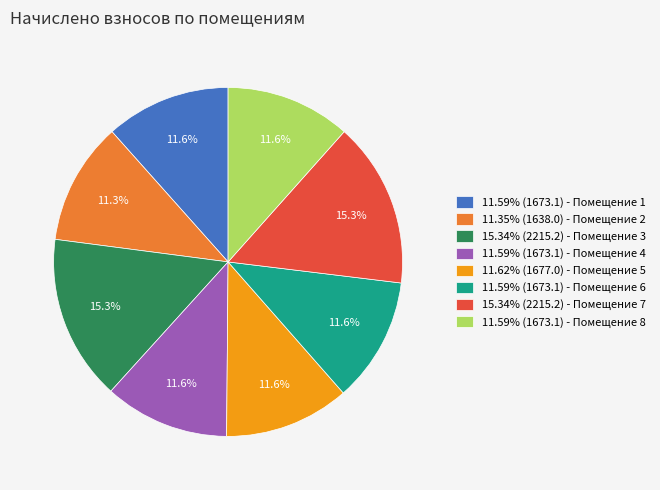

Does any single category account for the majority?

No